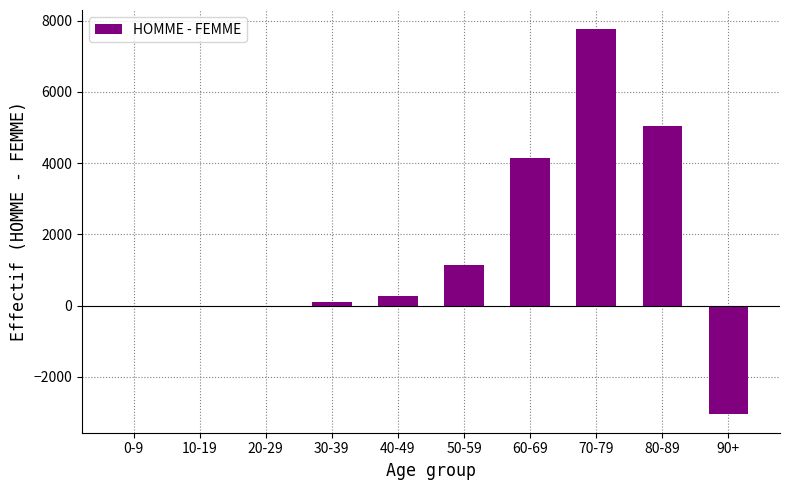

Is it true that the value at 90+ is -3029?

True